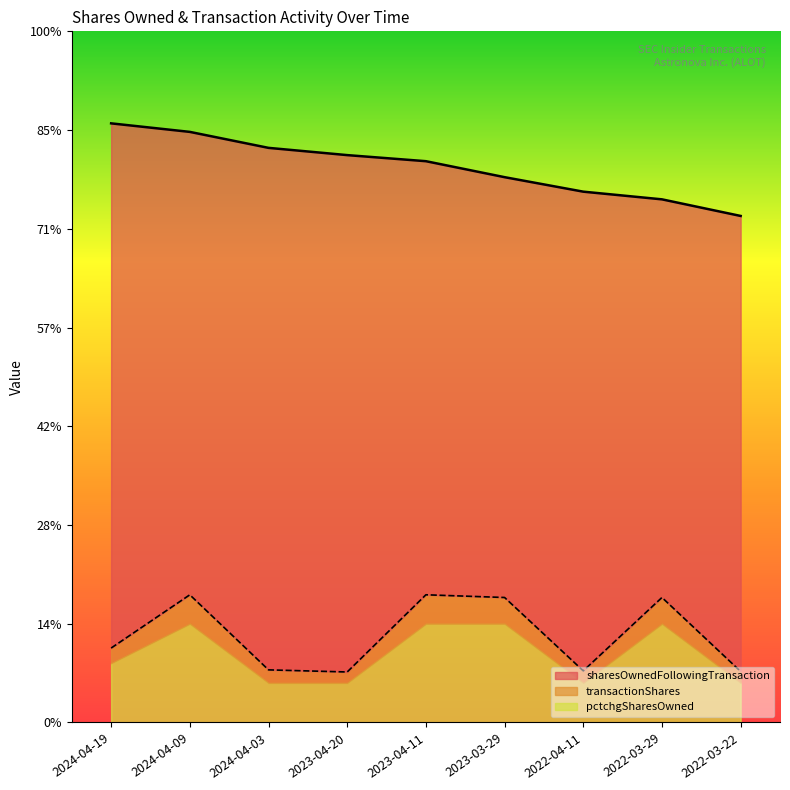

True or false: transactionShares and sharesOwnedFollowingTransaction cross at least once.

False